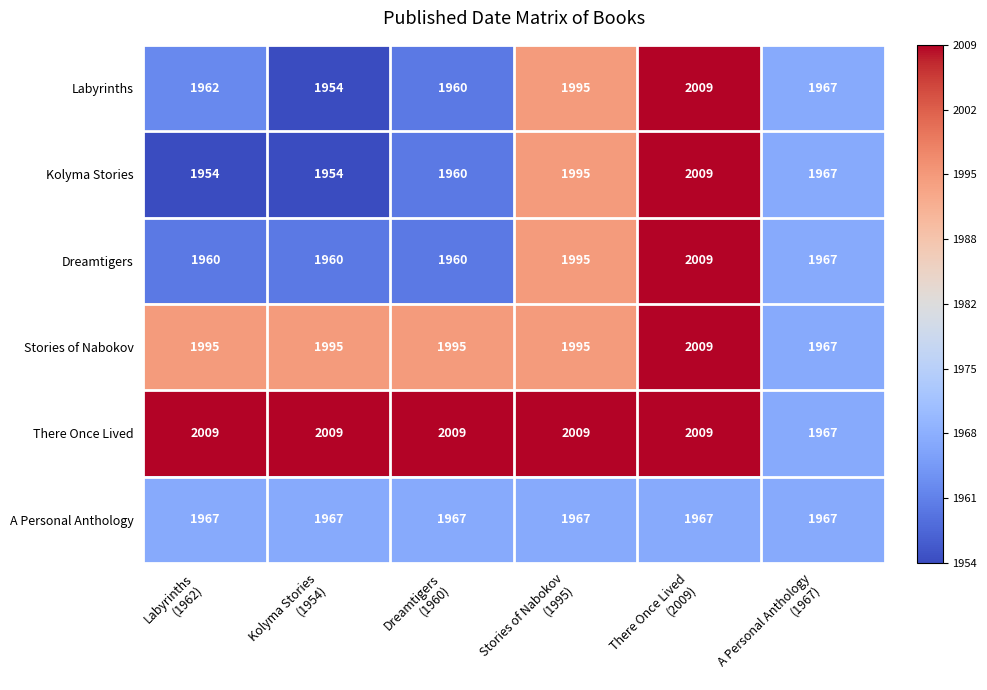

What is the difference between the maximum and minimum values in the Stories of Nabokov series?

42